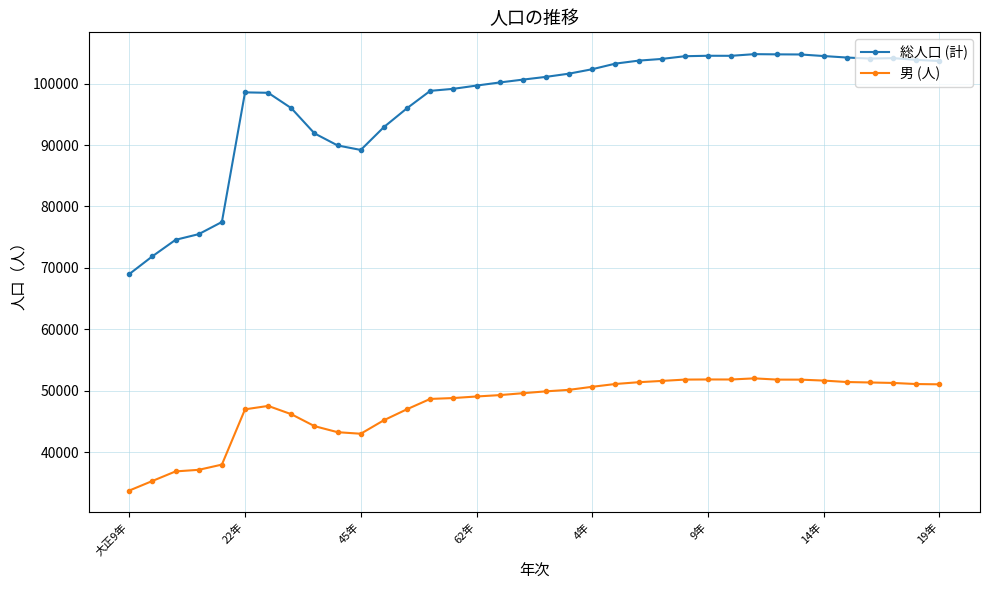

Count the number of categories in the chart.

36